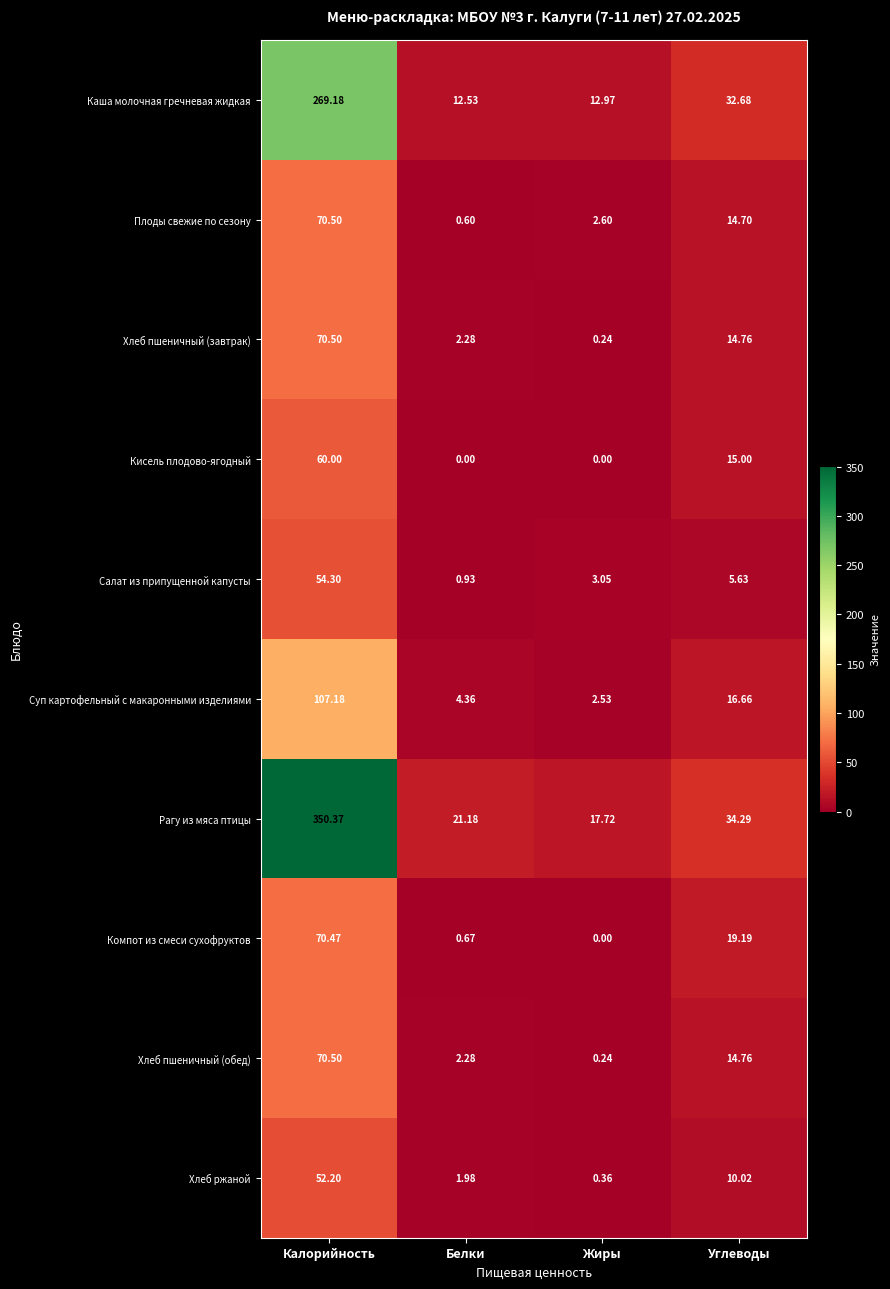

Rank the categories by Хлеб ржаной value from lowest to highest.

Жиры, Белки, Углеводы, Калорийность